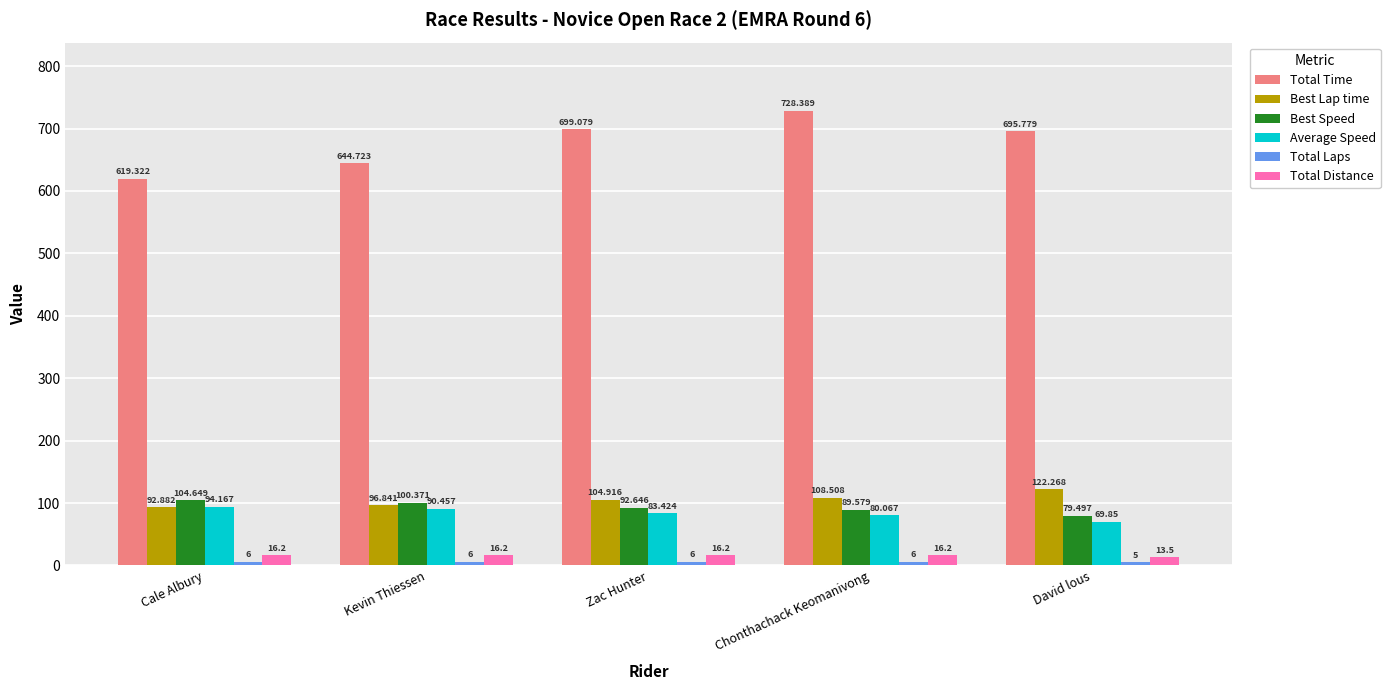

How many values in the Average Speed series exceed 83?

3